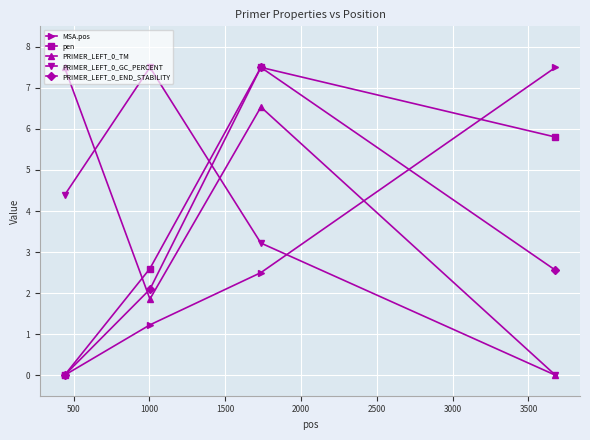

Which series ends up on top after the final intersection of MSA.pos and PRIMER_LEFT_0_TM?

MSA.pos